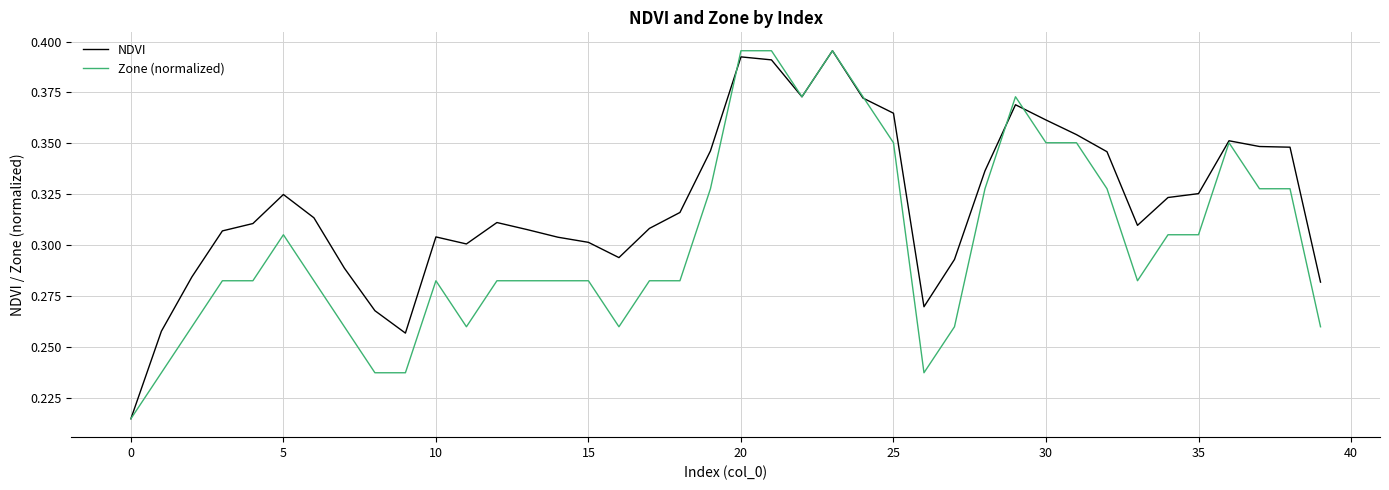

Rank the series by their average value, from highest to lowest.

NDVI, Zone (normalized)